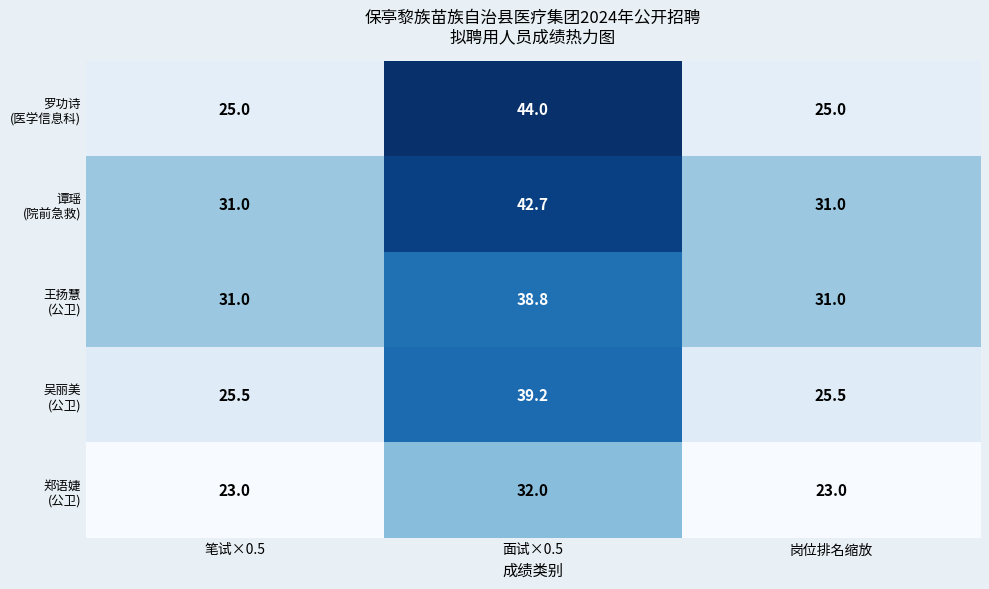

What is the total value across all series at 面试×0.5?

196.7